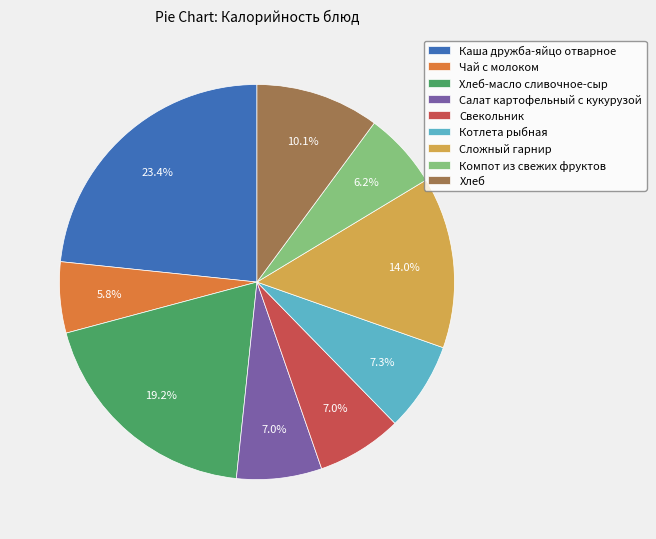

True or false: Салат картофельный с кукурузой accounts for 1% of the total.

False